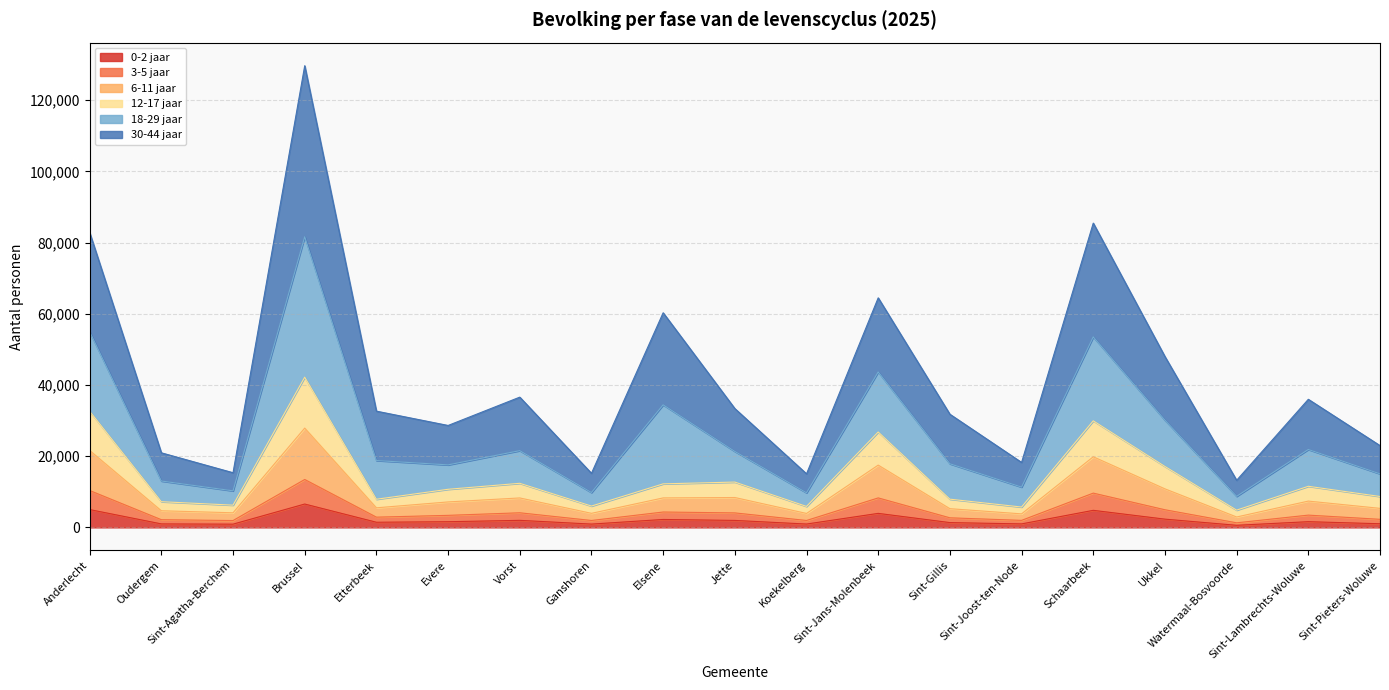

At which category is the sum across all series the highest?

Brussel